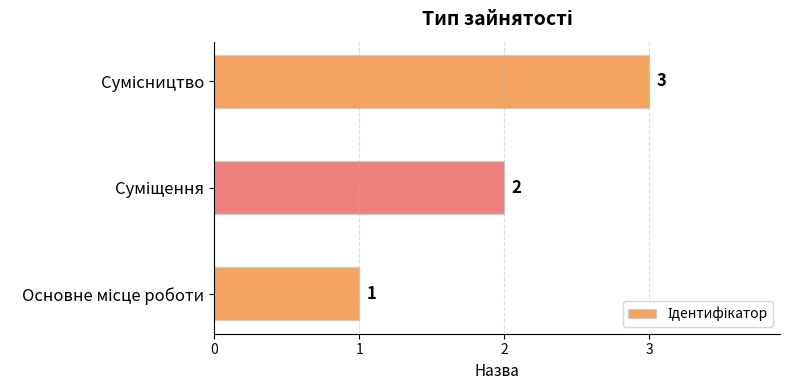

What is the maximum value shown in the chart?

3